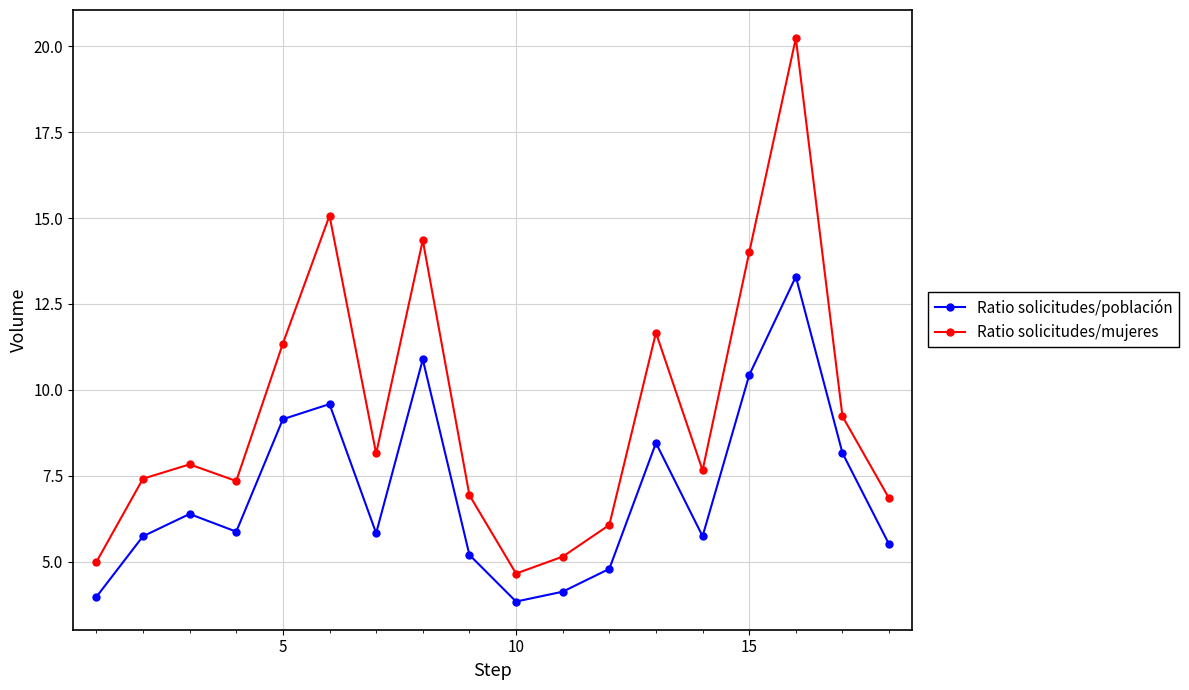

List the series in order of their peak value, lowest first.

Ratio solicitudes/población, Ratio solicitudes/mujeres